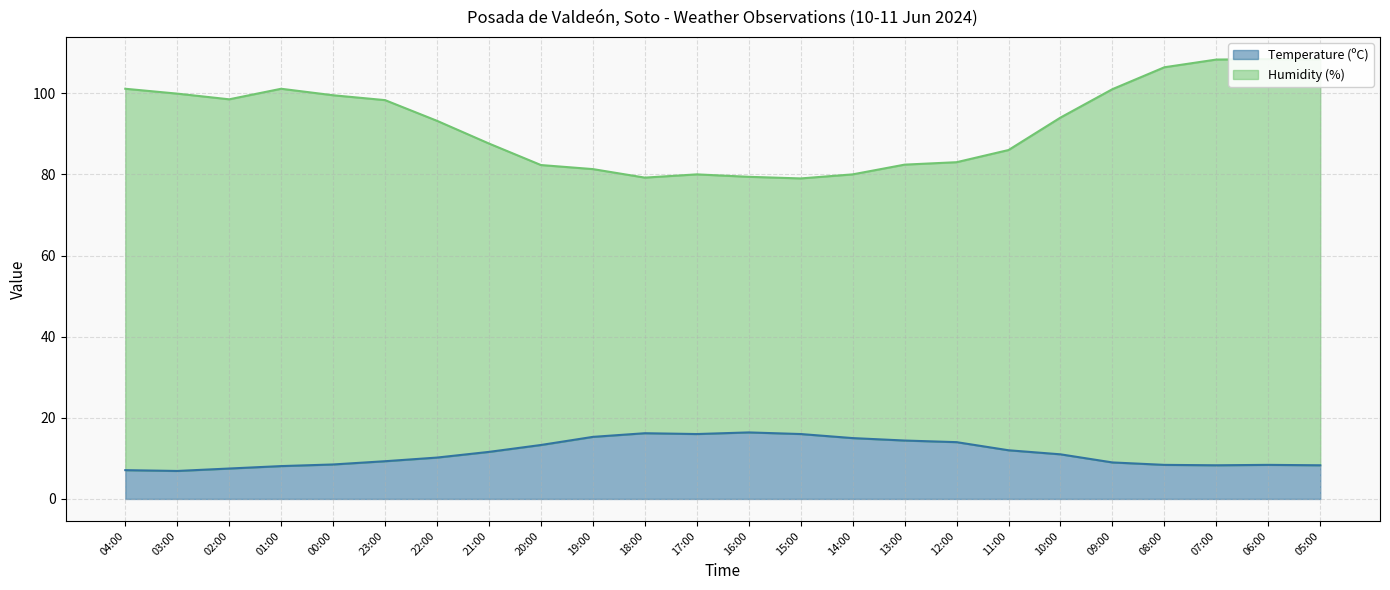

At which category does the chart reach its minimum across all series?

03:00